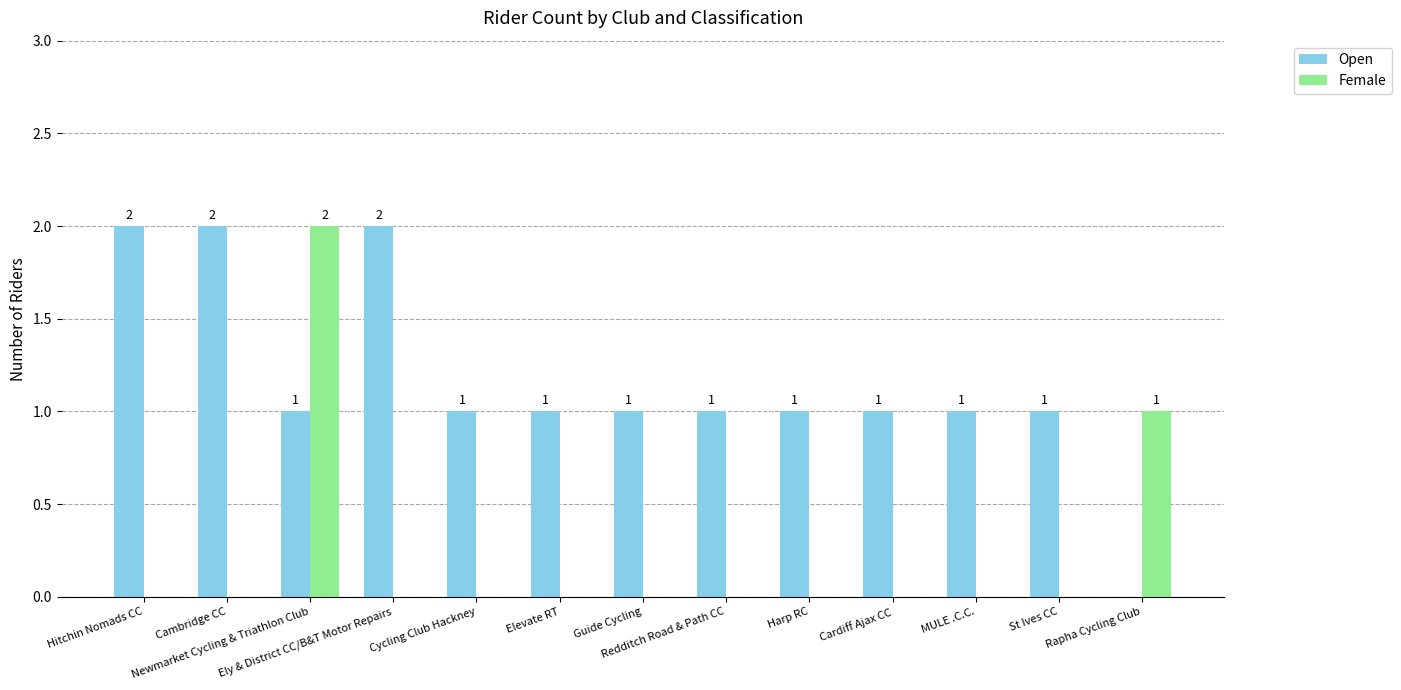

Which series has the largest total across all categories?

Open